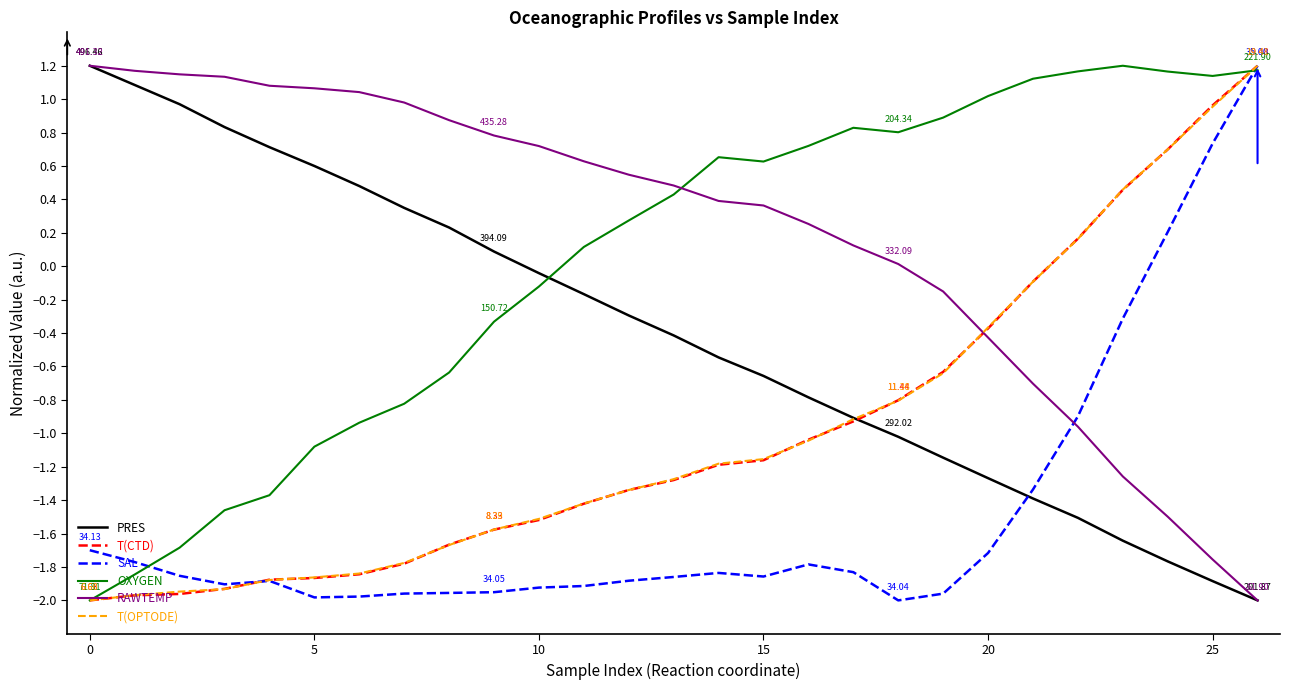

How many times do T(CTD) and RAWTEMP cross each other?

1